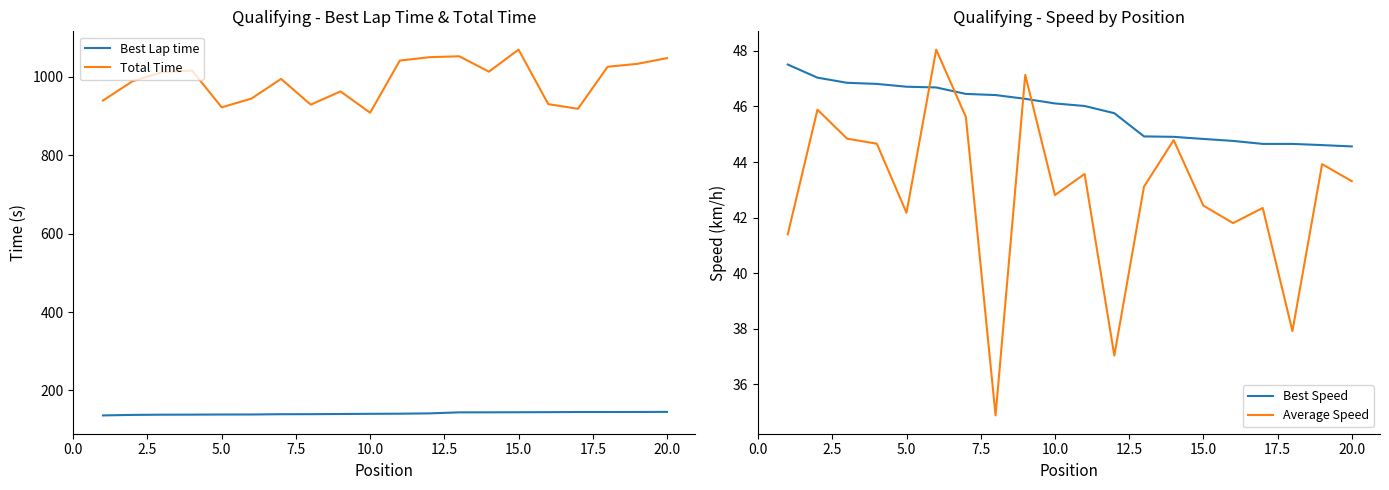

True or false: Total Time and Best Lap time cross at least once.

False